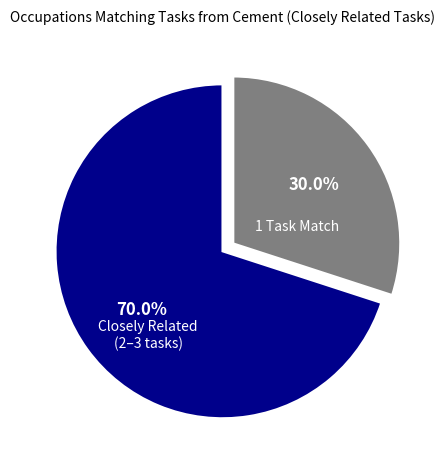

Does any single category account for the majority?

Yes